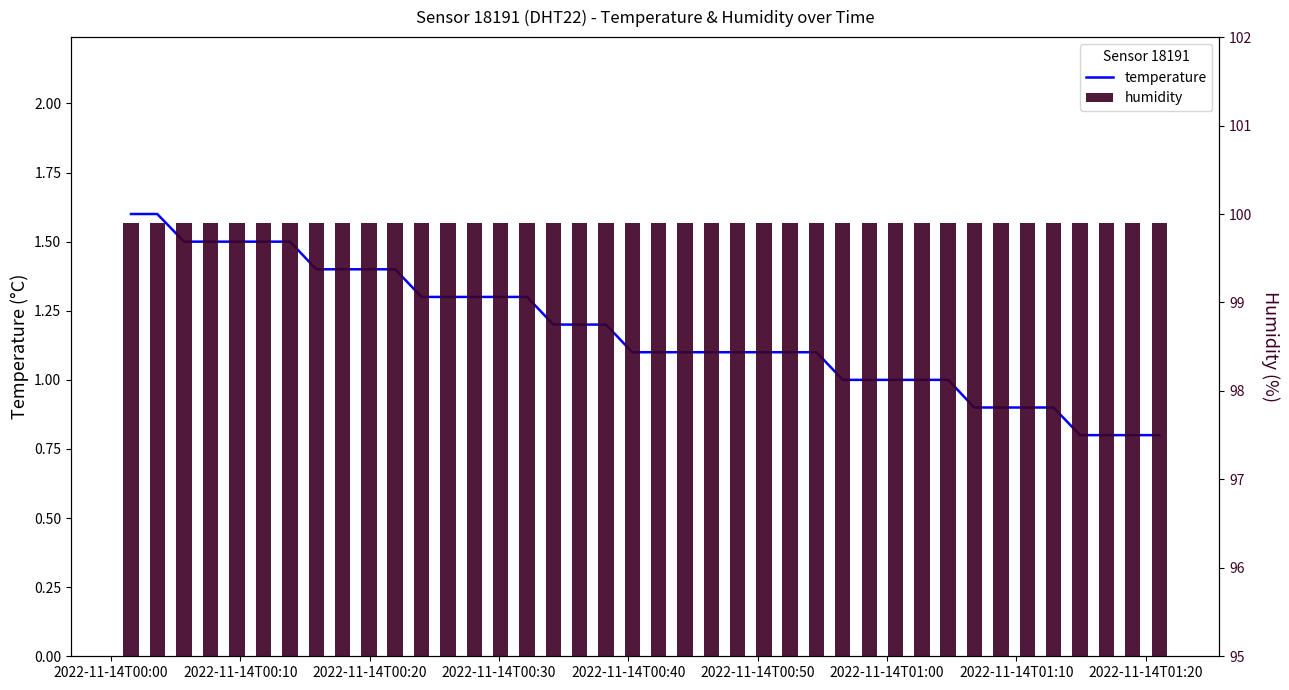

At which category is the sum across all series the highest?

2022-11-14T00:00